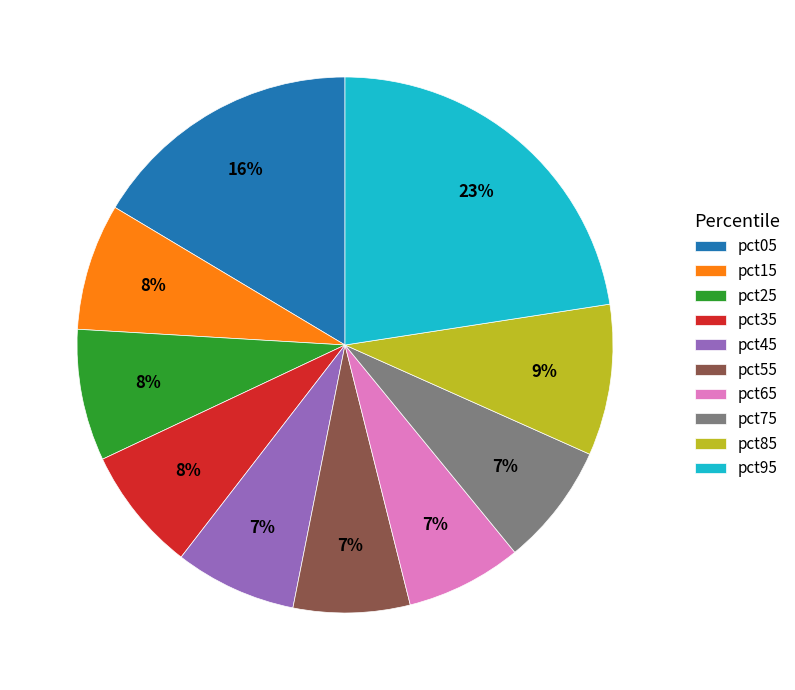

To the nearest percent, what portion does pct05 represent?

16%